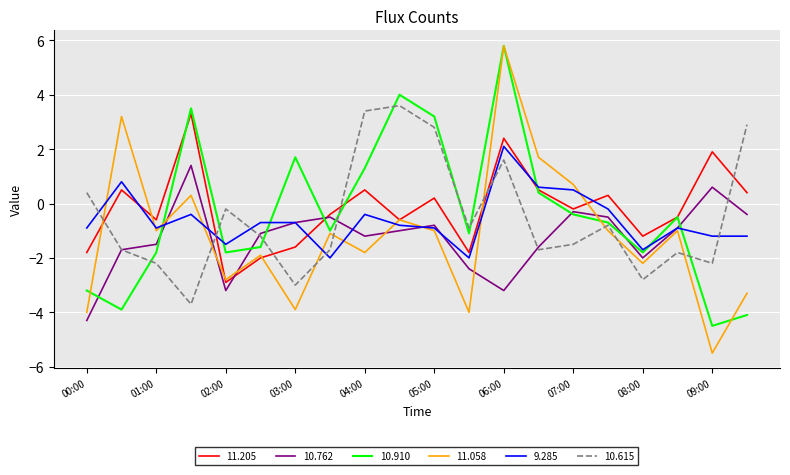

What are all the series names shown in the legend?

11.205, 10.762, 10.910, 11.058, 9.285, 10.615